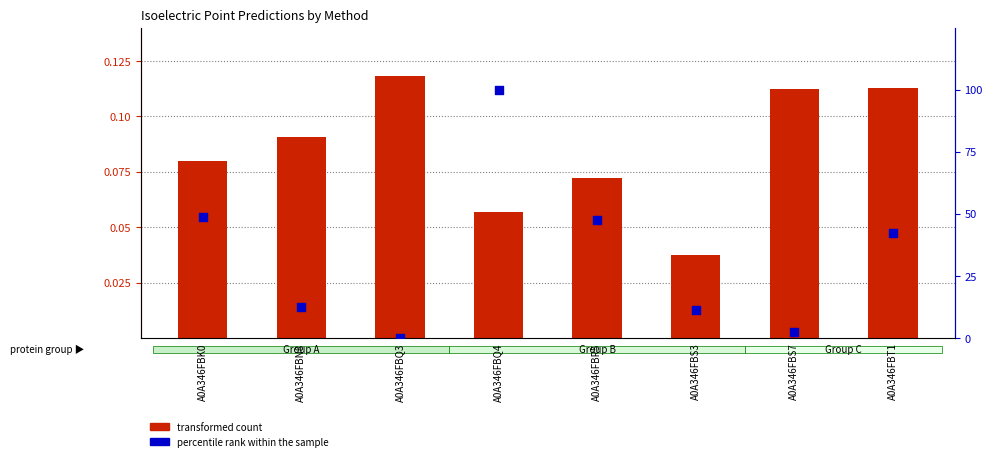

Which series reaches the minimum Y coordinate?

percentile rank within the sample